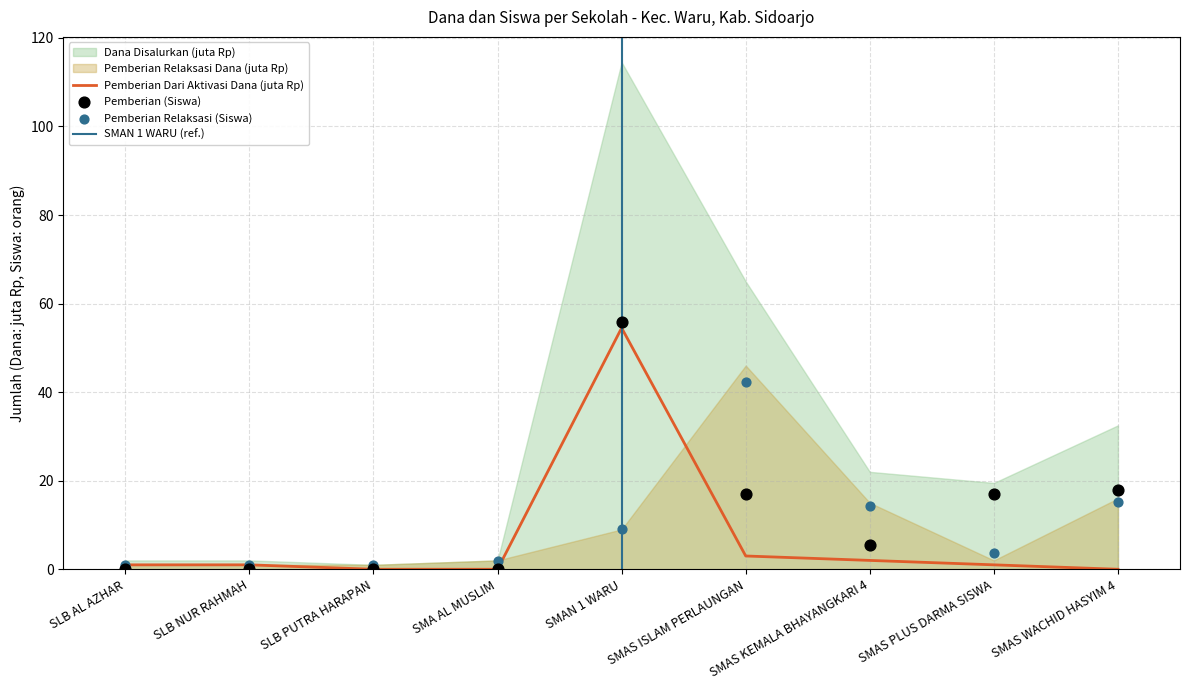

Which series contains the lowest Y value?

Pemberian (Siswa)